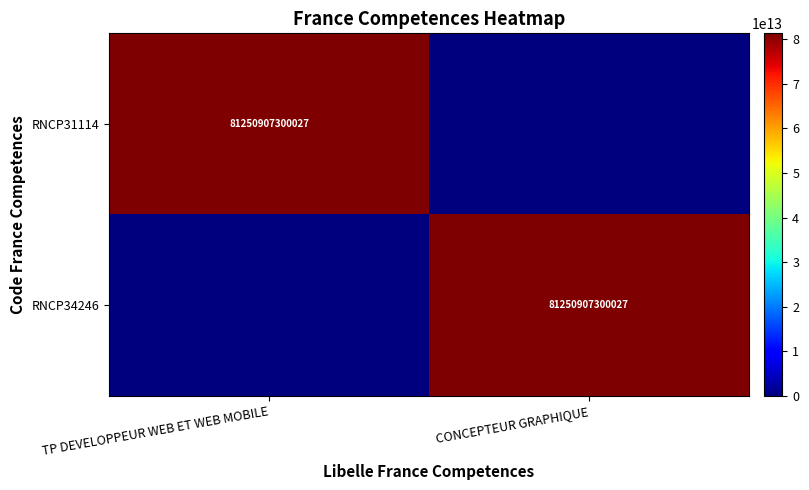

The value of RNCP34246 at CONCEPTEUR GRAPHIQUE is 119223479161195. True or false?

False